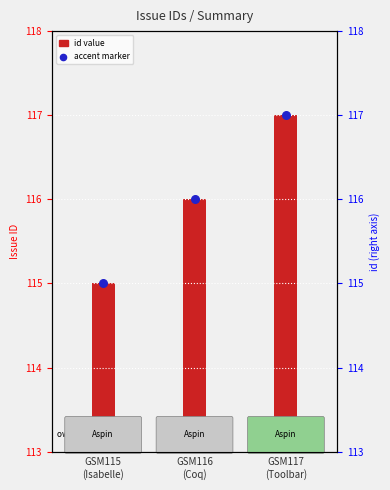

What is the change in value from GSM115
(Isabelle) to GSM116
(Coq)?

+1